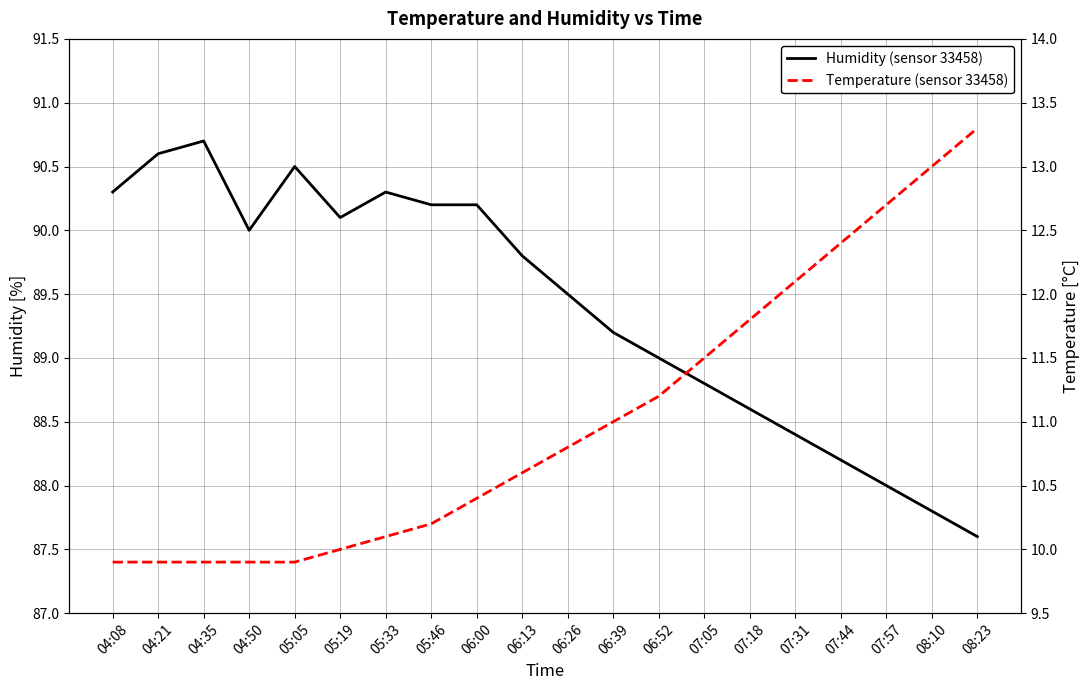

At how many categories does at least one series exceed 68?

20